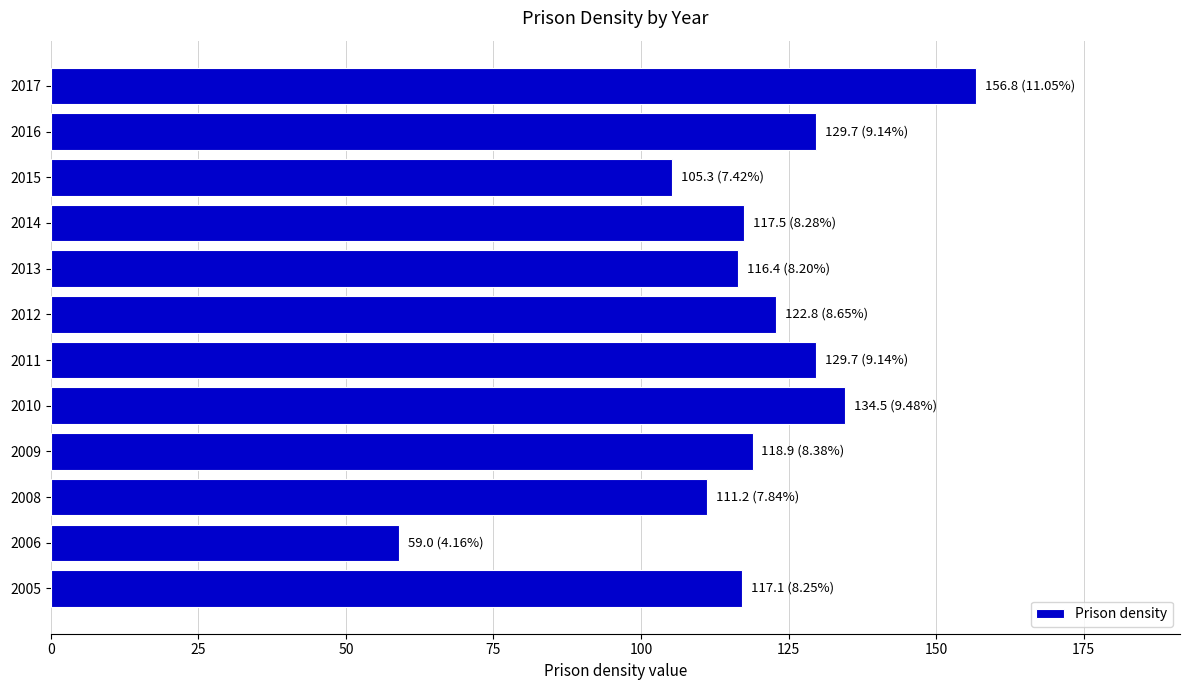

What is the ratio of the value at 2010 to the value at 2011?

1.0